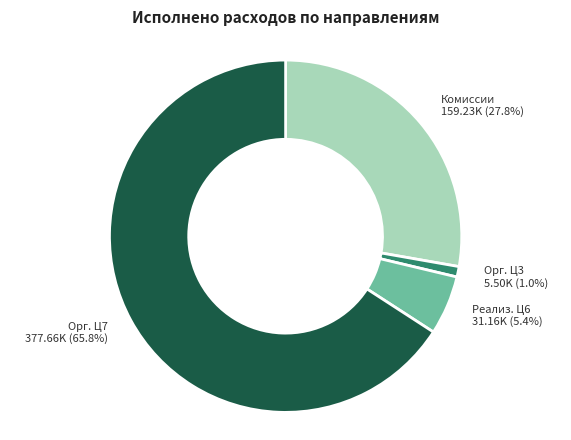

To the nearest percent, what is the average slice percentage?

25%